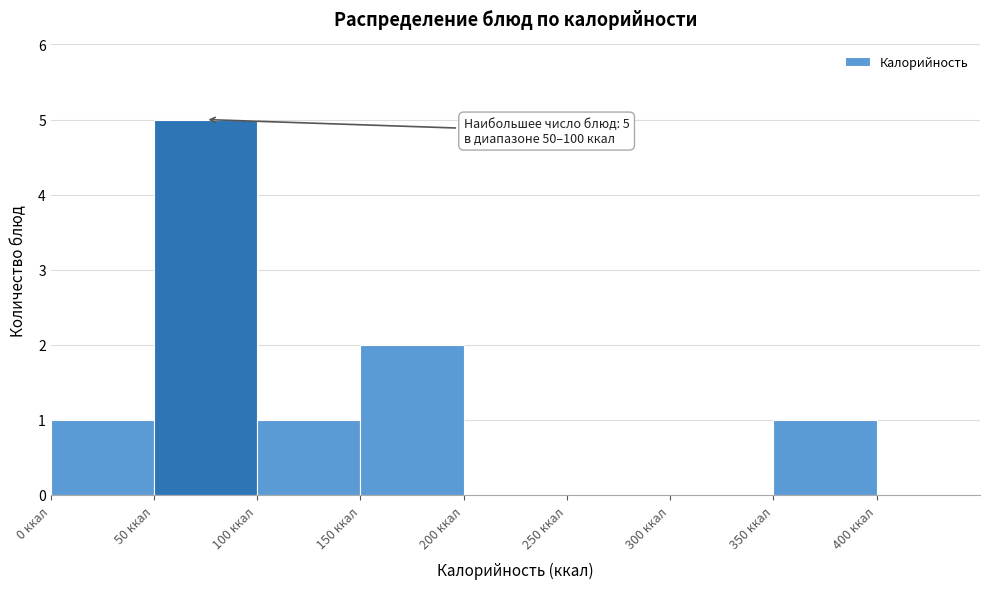

Which range on the x-axis has the tallest bar?

50 to 100